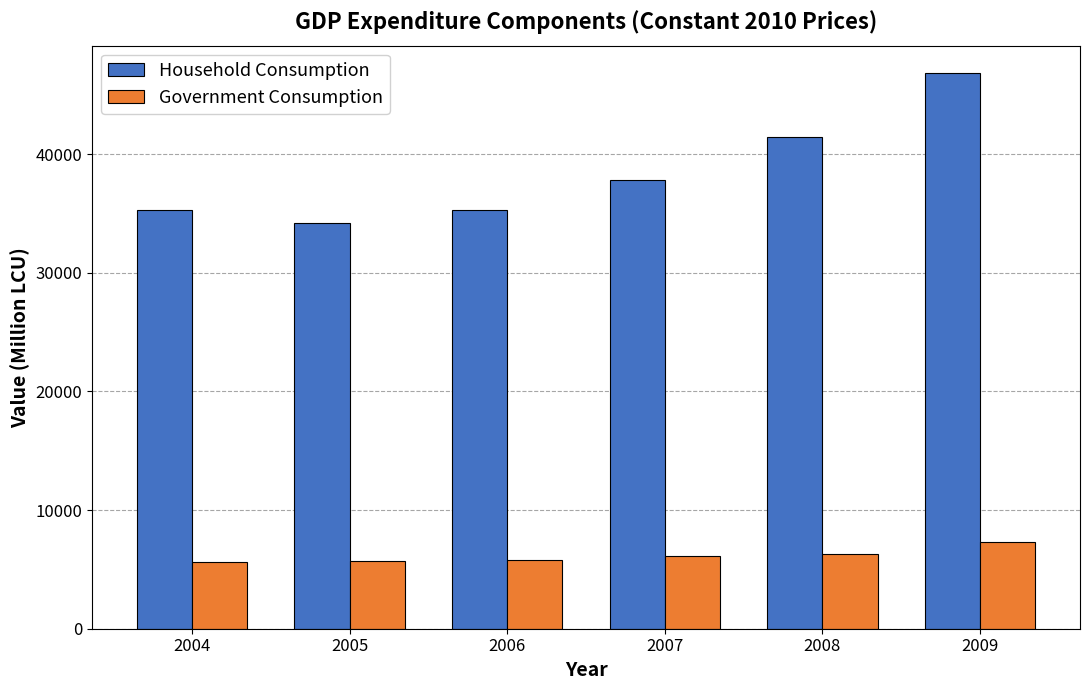

How many values in the Government Consumption series are below 6158?

3